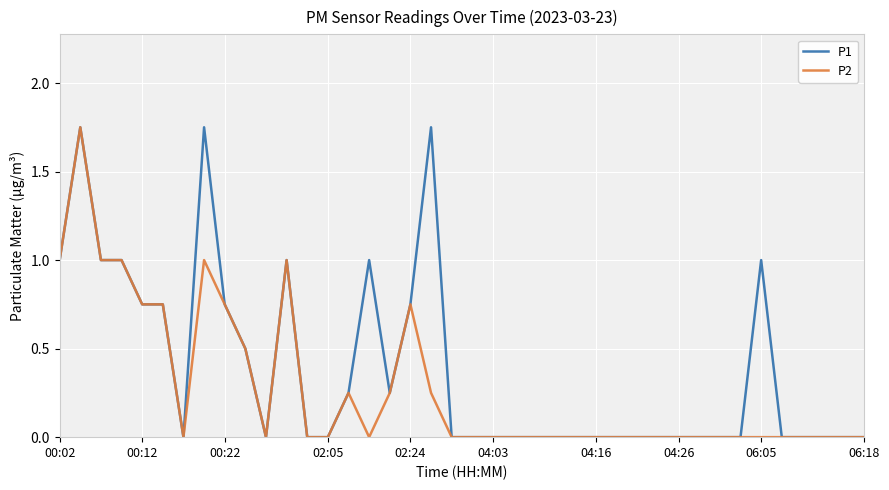

Which series has the largest total across all categories?

P1